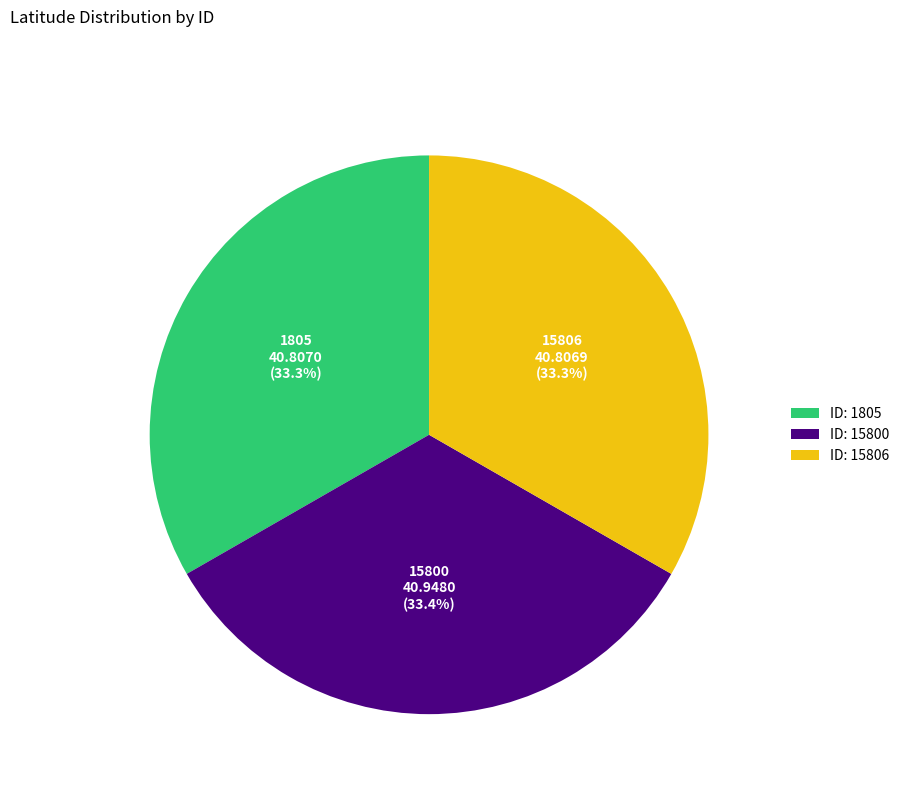

What percentage is NOT represented by ID: 1805?

66.7%